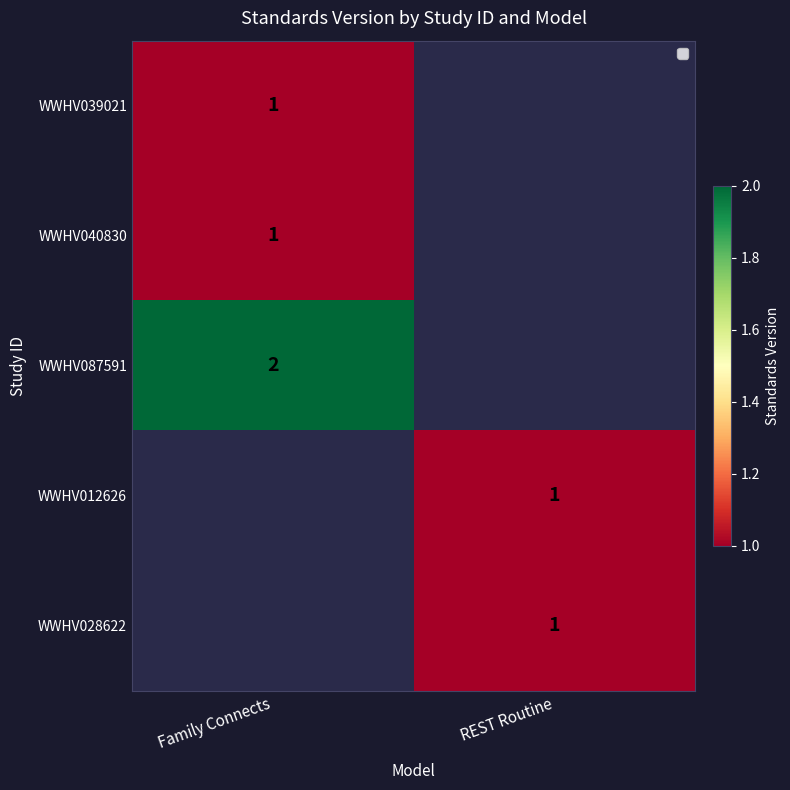

The WWHV039021 series shows 1 at Family Connects. True or false?

True